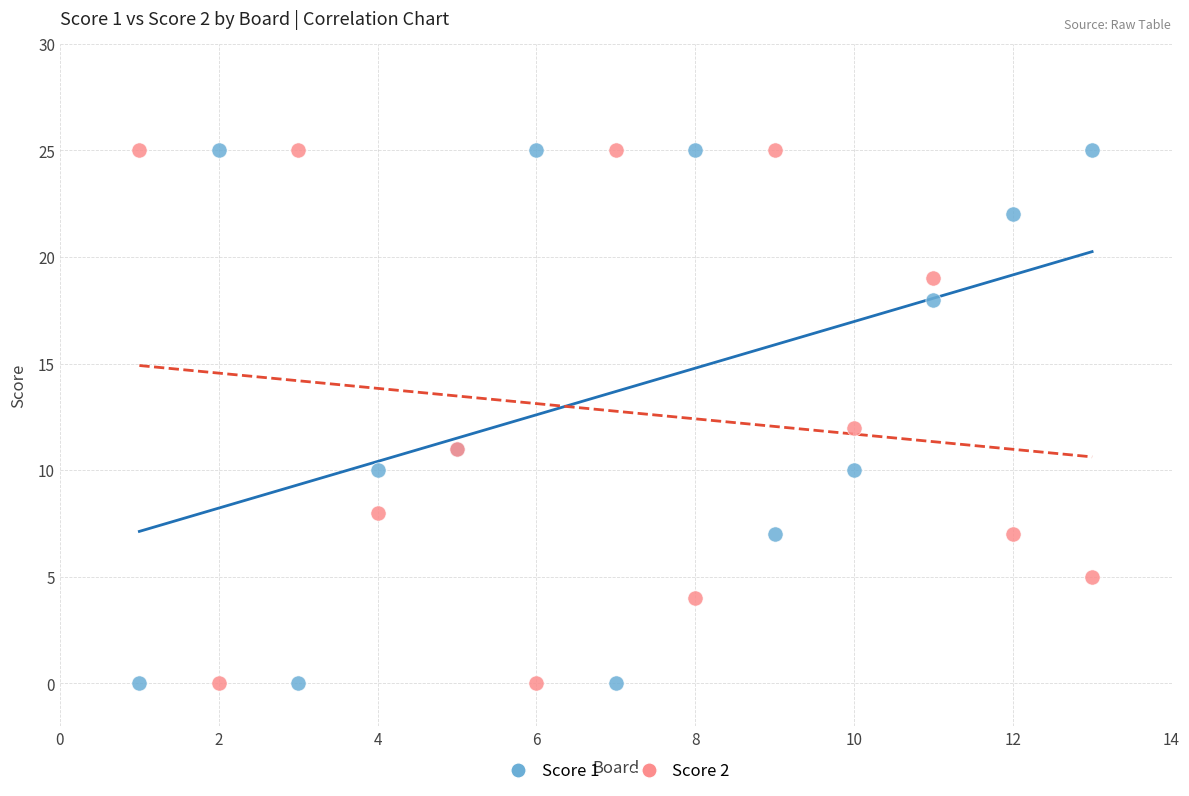

What is the X range (max minus min) for the scatter plot?

12